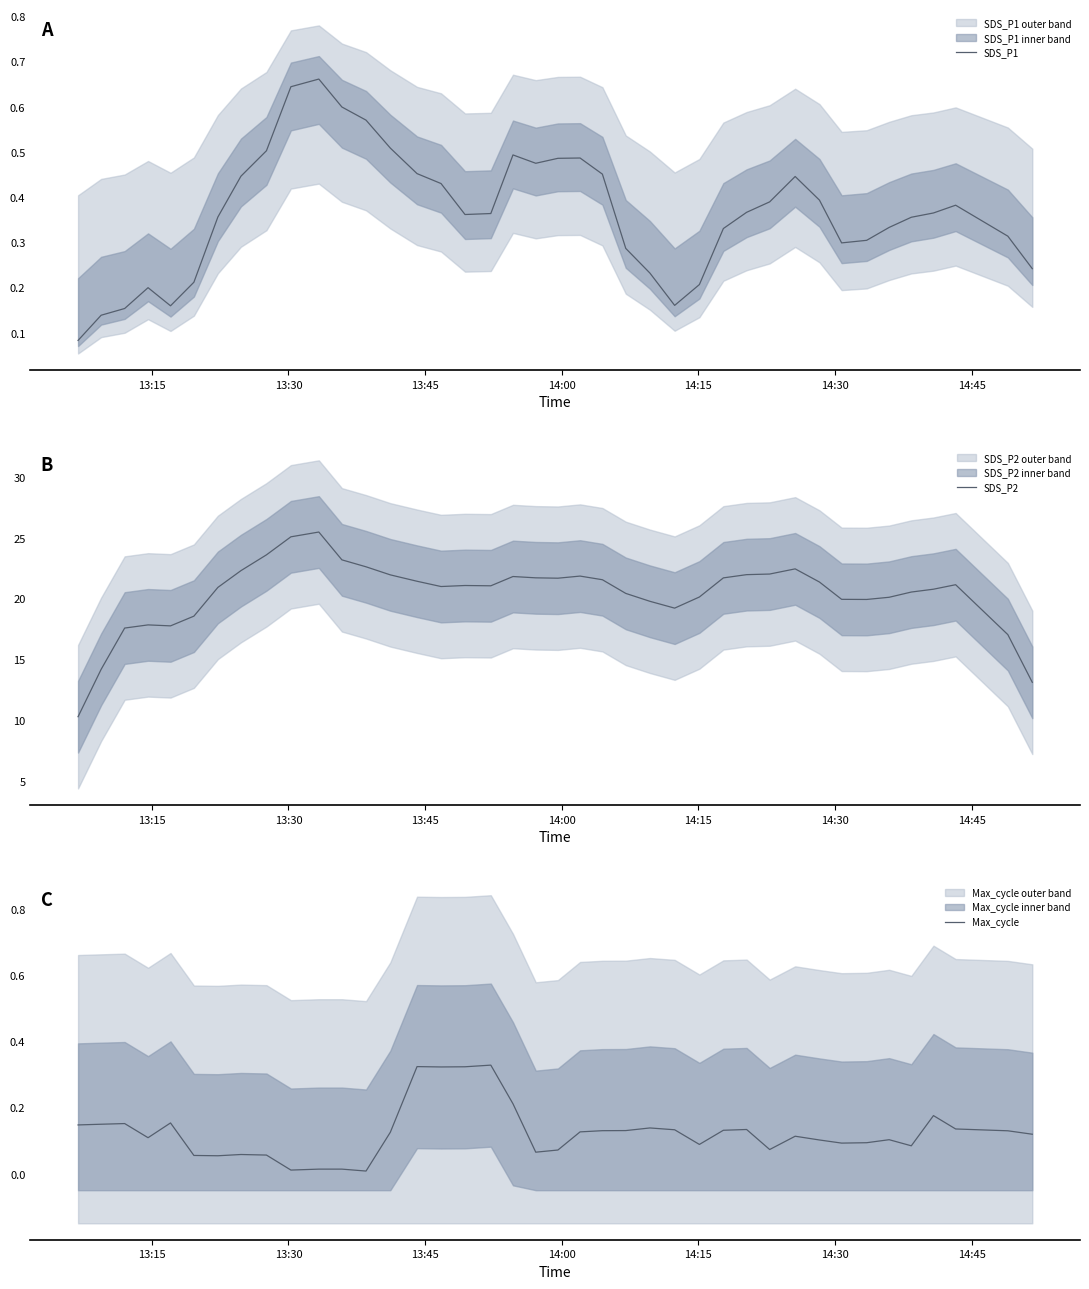

What is the maximum value for SDS_P2?

25.5